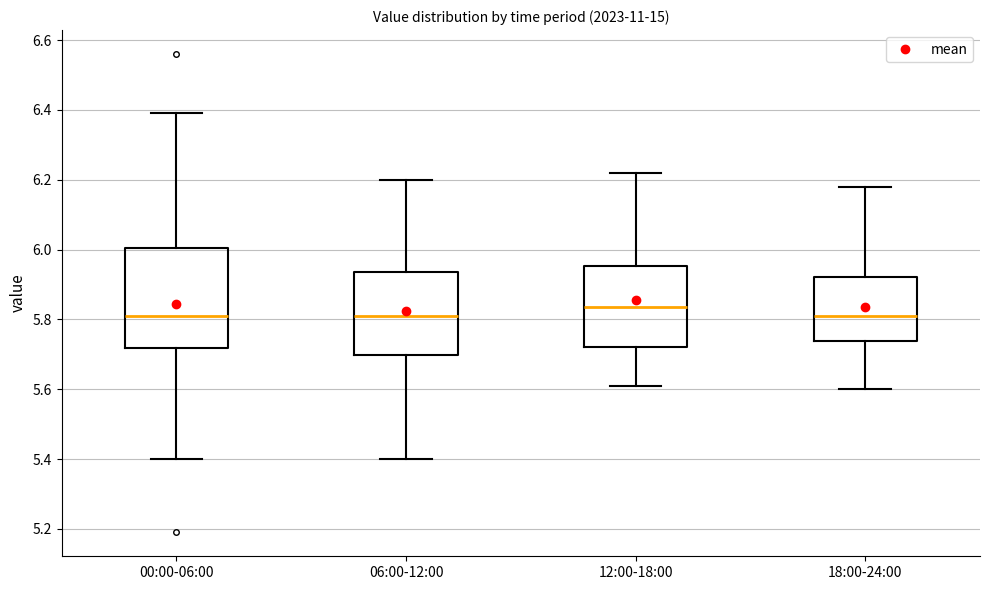

Reading left to right, read every box against the y-axis: the position of its median line, the range the box covers, and the ends of its whiskers. The values are not printed on the chart, so give them approximately, as read against the axis.

00:00-06:00: median 5.82, box 5.72 to 6.00, whiskers 5.40 to 6.40
06:00-12:00: median 5.82, box 5.70 to 5.94, whiskers 5.40 to 6.20
12:00-18:00: median 5.84, box 5.72 to 5.96, whiskers 5.62 to 6.22
18:00-24:00: median 5.82, box 5.74 to 5.92, whiskers 5.60 to 6.18